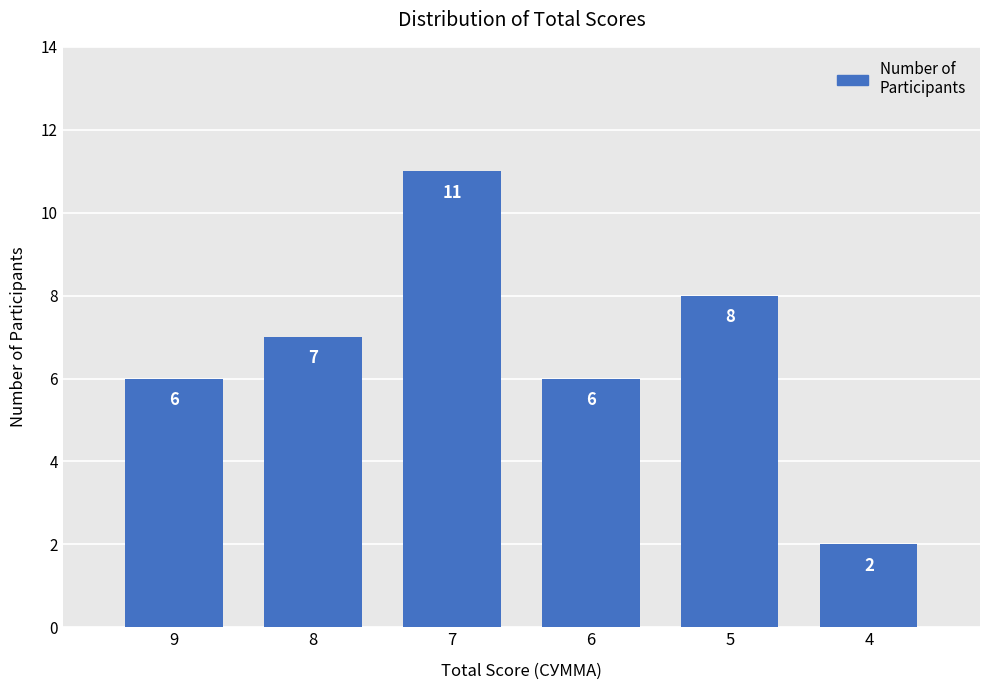

Count the values in the range 6 to 8.

4